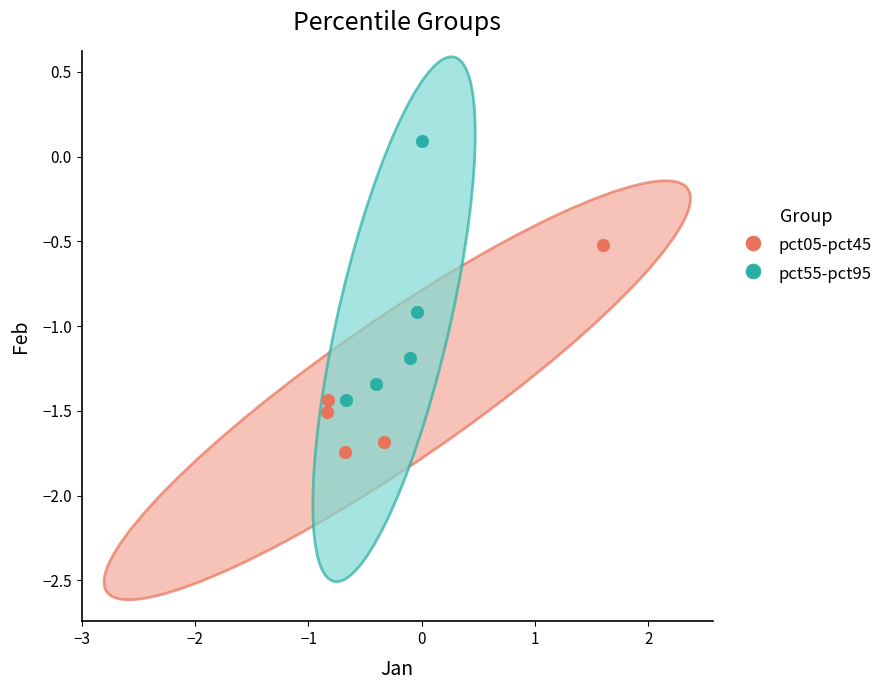

Which series has the largest Y range (max minus min)?

pct55-pct95